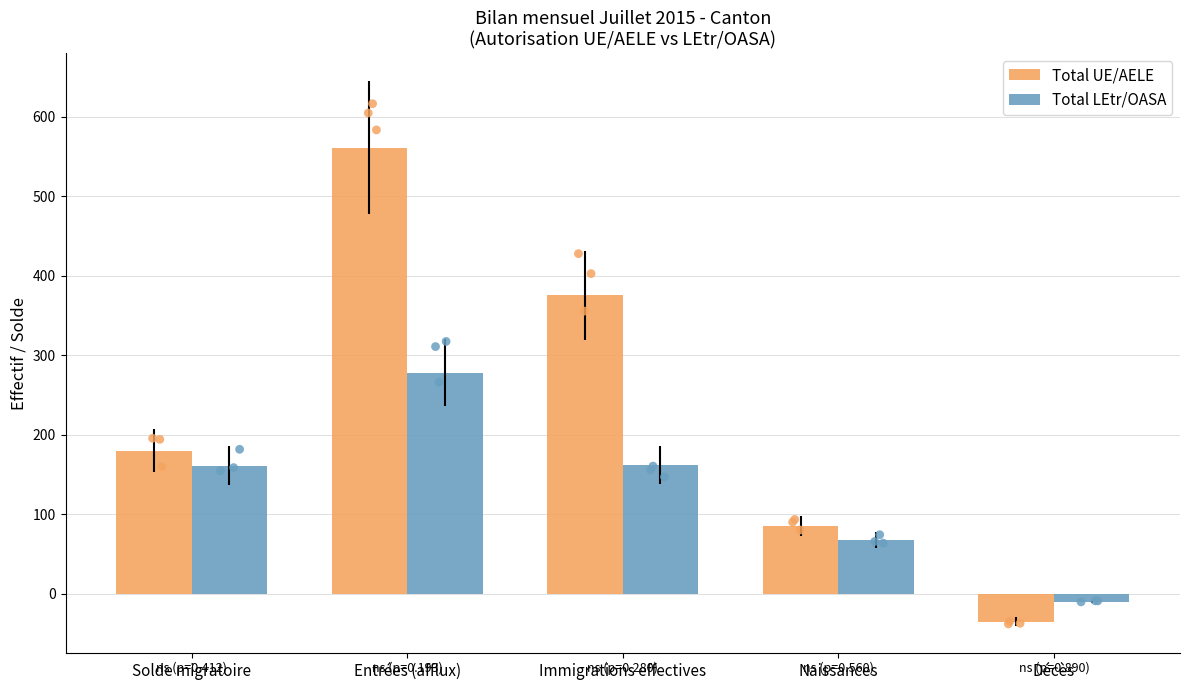

What are all the series names shown in the legend?

Total UE/AELE, Total LEtr/OASA